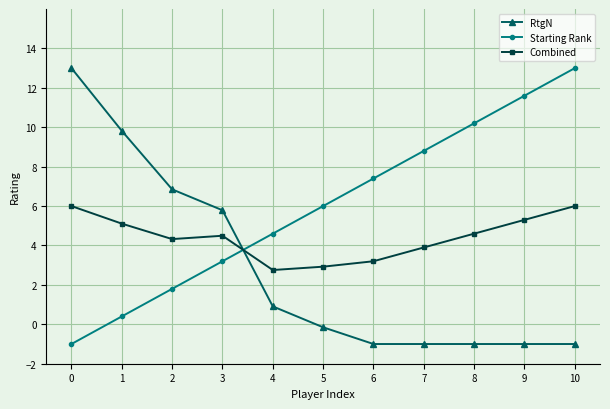

Count the number of data series in this chart.

3